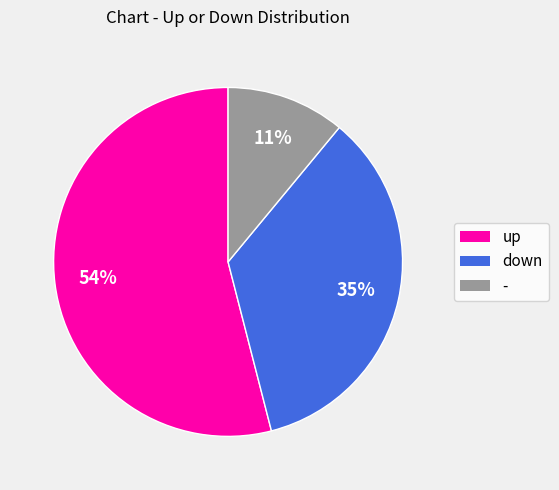

Which has a higher value, - or up?

up